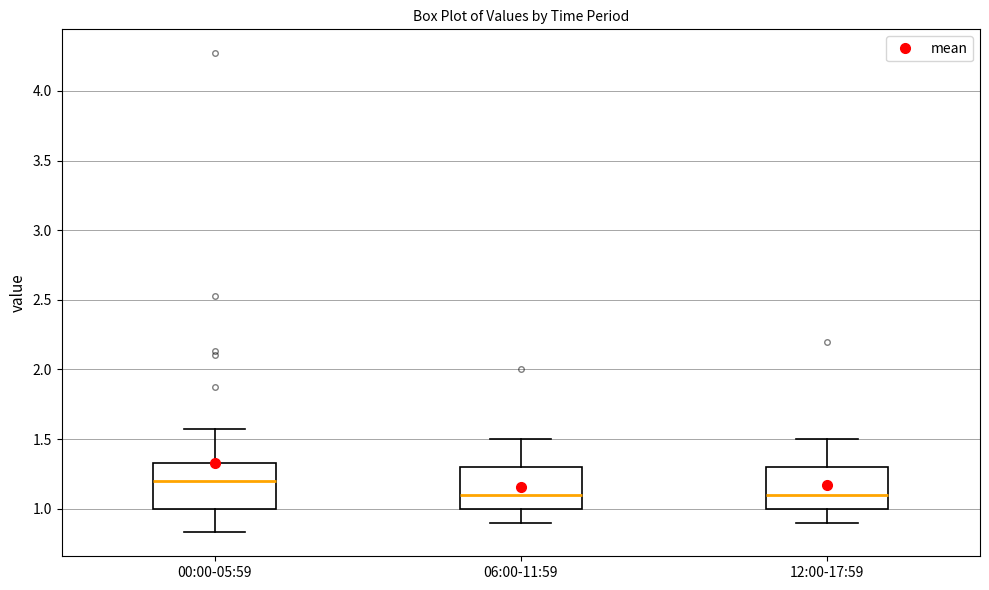

Where is the upper edge of the box for 06:00-11:59 on the y-axis? The values are not printed on the chart, so give them approximately, as read against the axis.

1.30